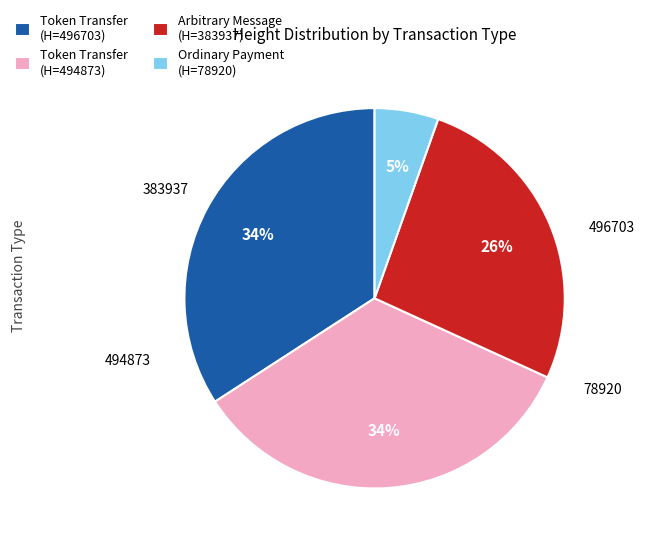

What percentage is the 78920 slice, to the nearest percent?

5%